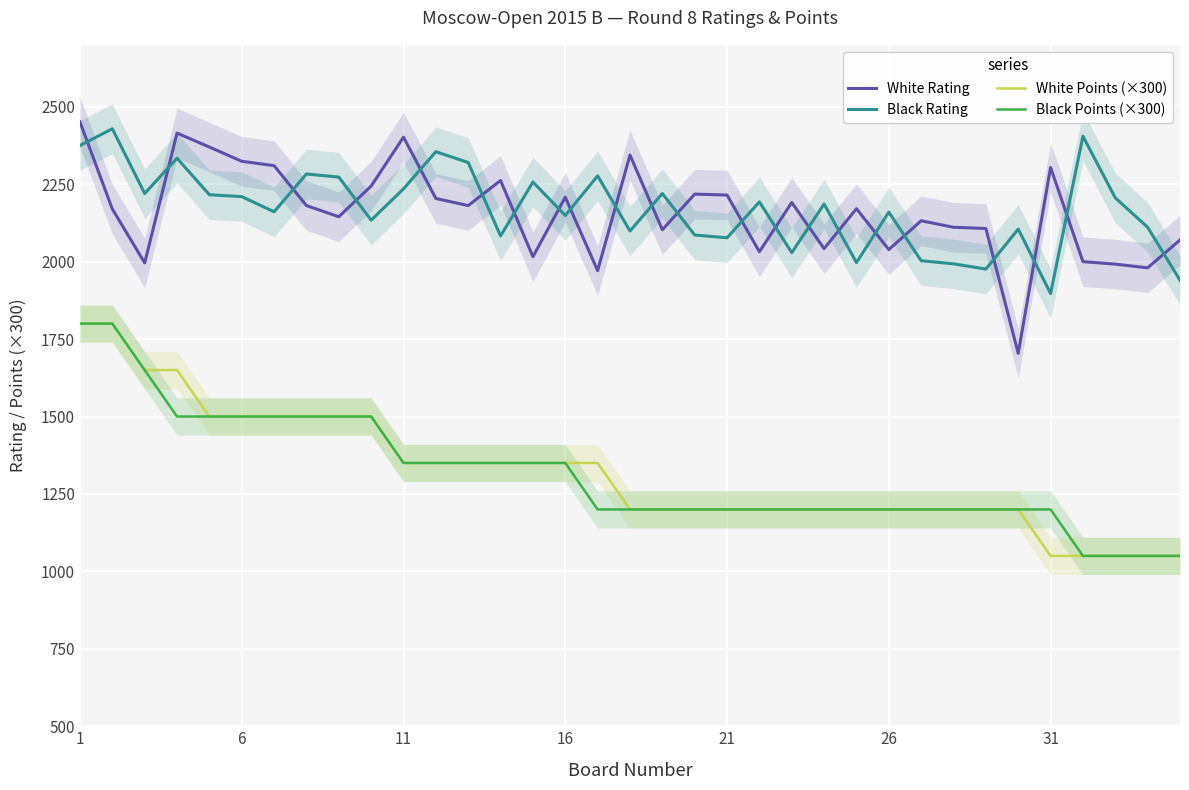

What is the lowest value of the Black Points (×300) series?

1050